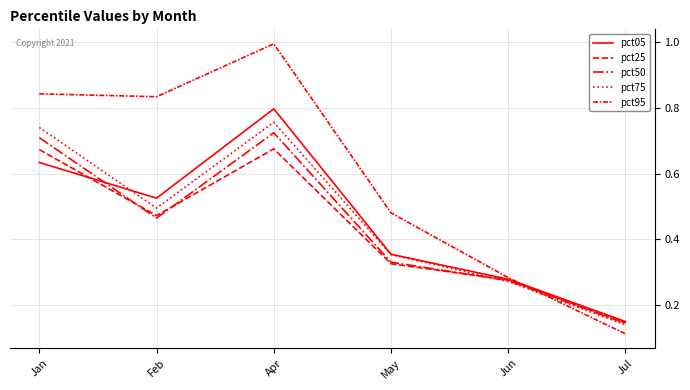

What is the sum of all pct50 values?

2.6